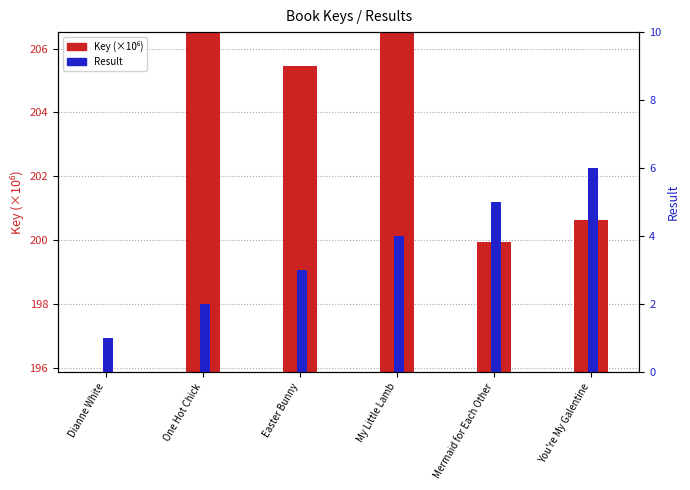

List the labels in order of Key (×10⁶) value, smallest first.

Dianne White, Mermaid for Each Other, You're My Galentine, Easter Bunny, My Little Lamb, One Hot Chick